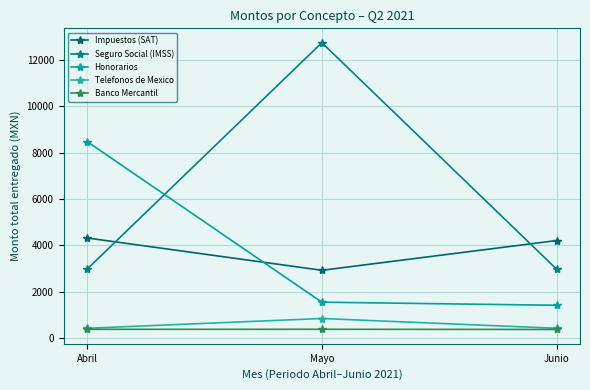

Where is Banco Mercantil nearest to the value 375?

Abril